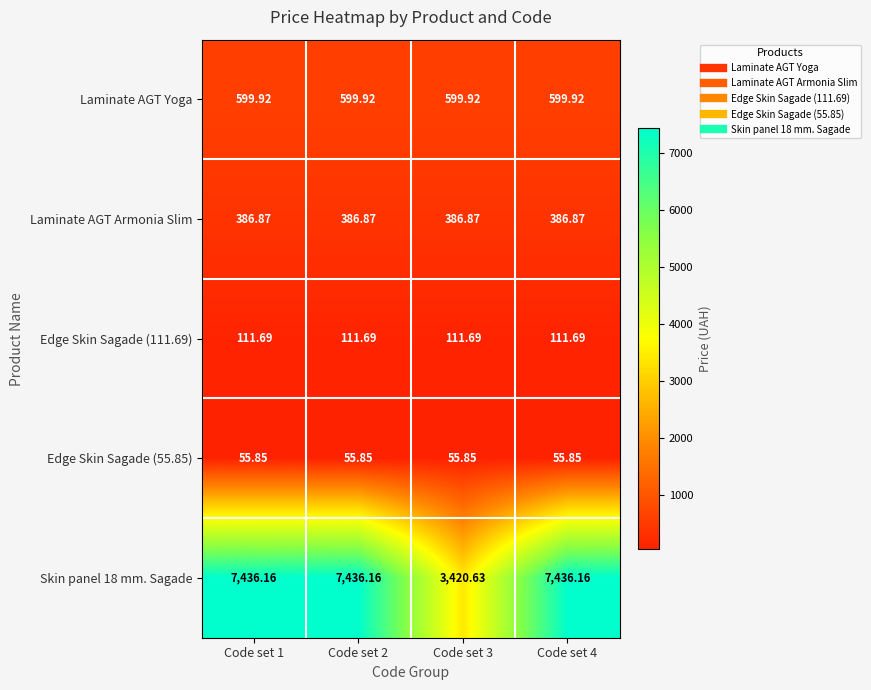

Which series has the largest total across all categories?

Skin panel 18 mm. Sagade